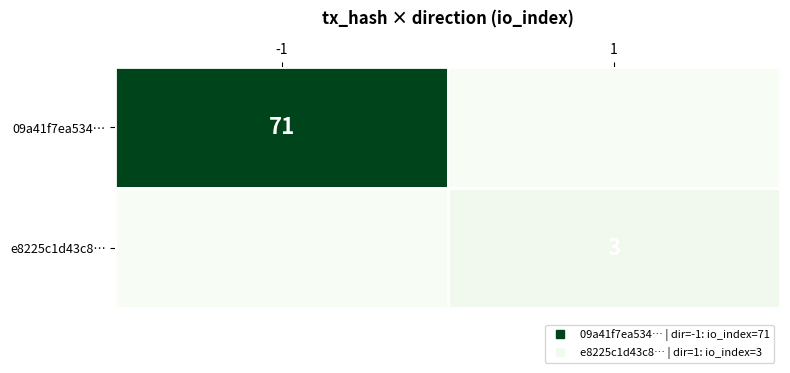

Count the number of data series in this chart.

2